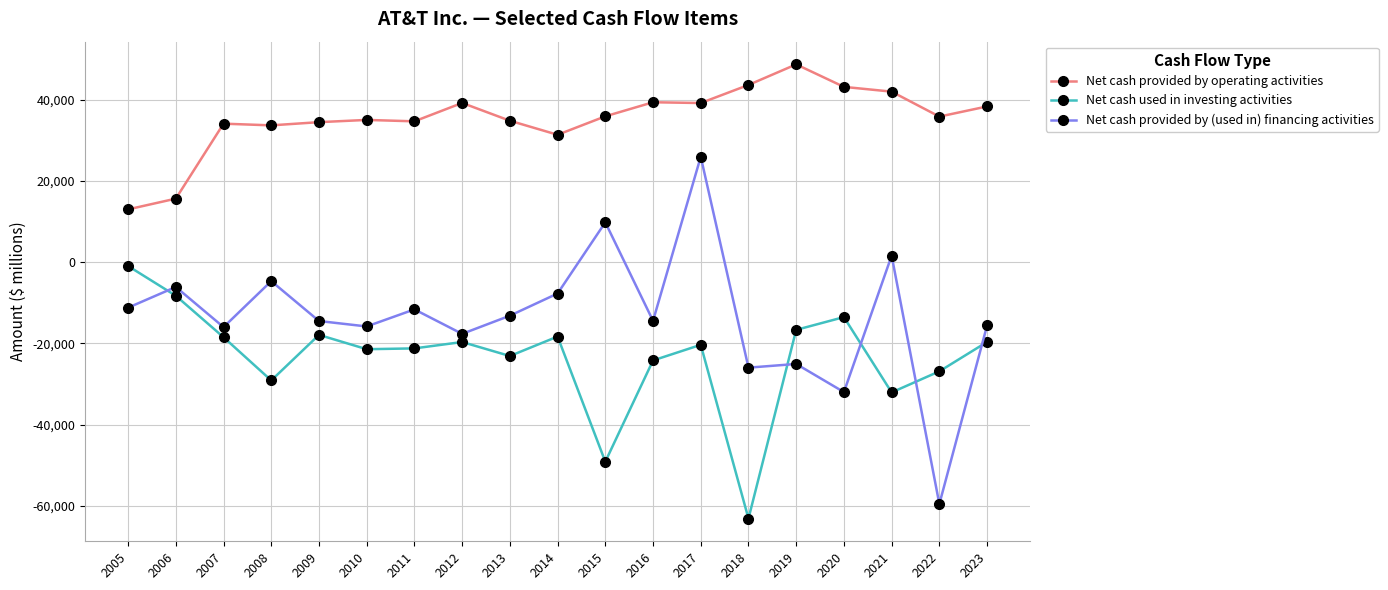

True or false: Net cash provided by operating activities and Net cash used in investing activities intersect in this chart.

False